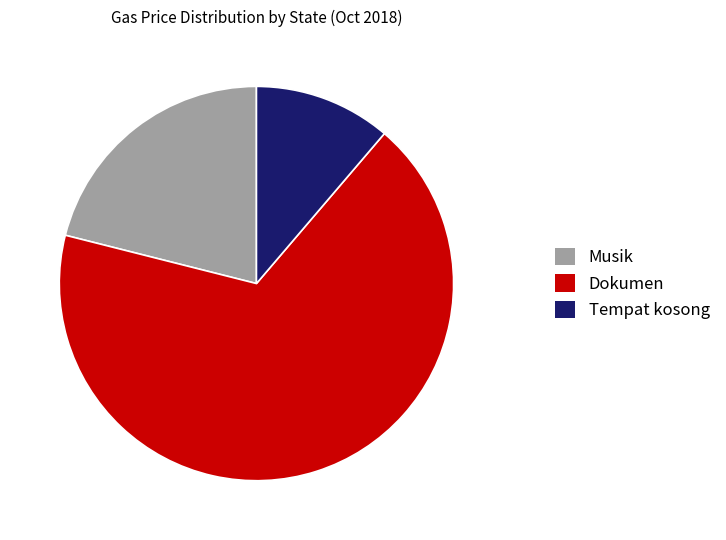

Is it true that Musik is 21% of the pie?

True